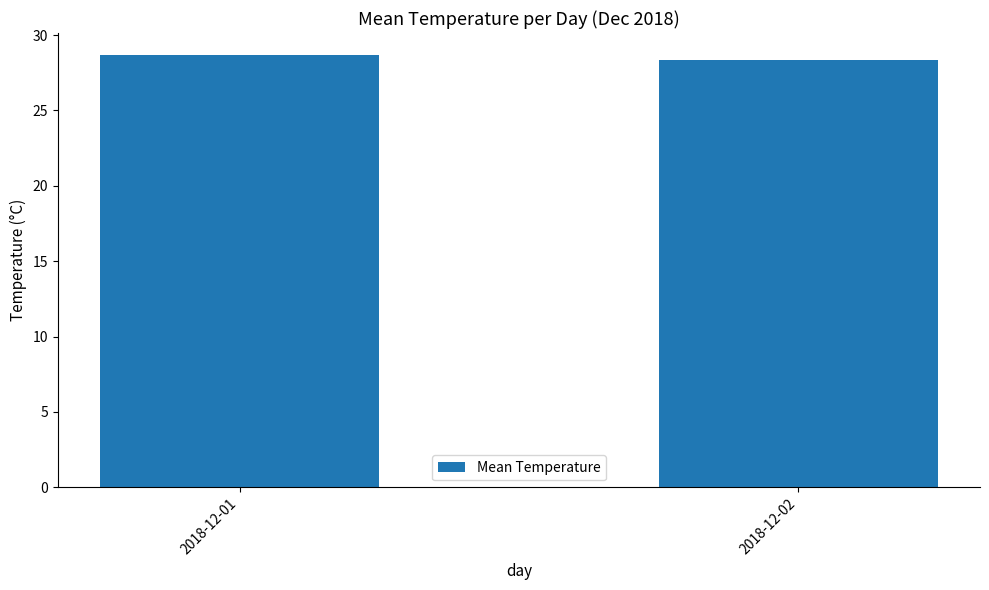

The value at 2018-12-02 is 45.6. True or false?

False